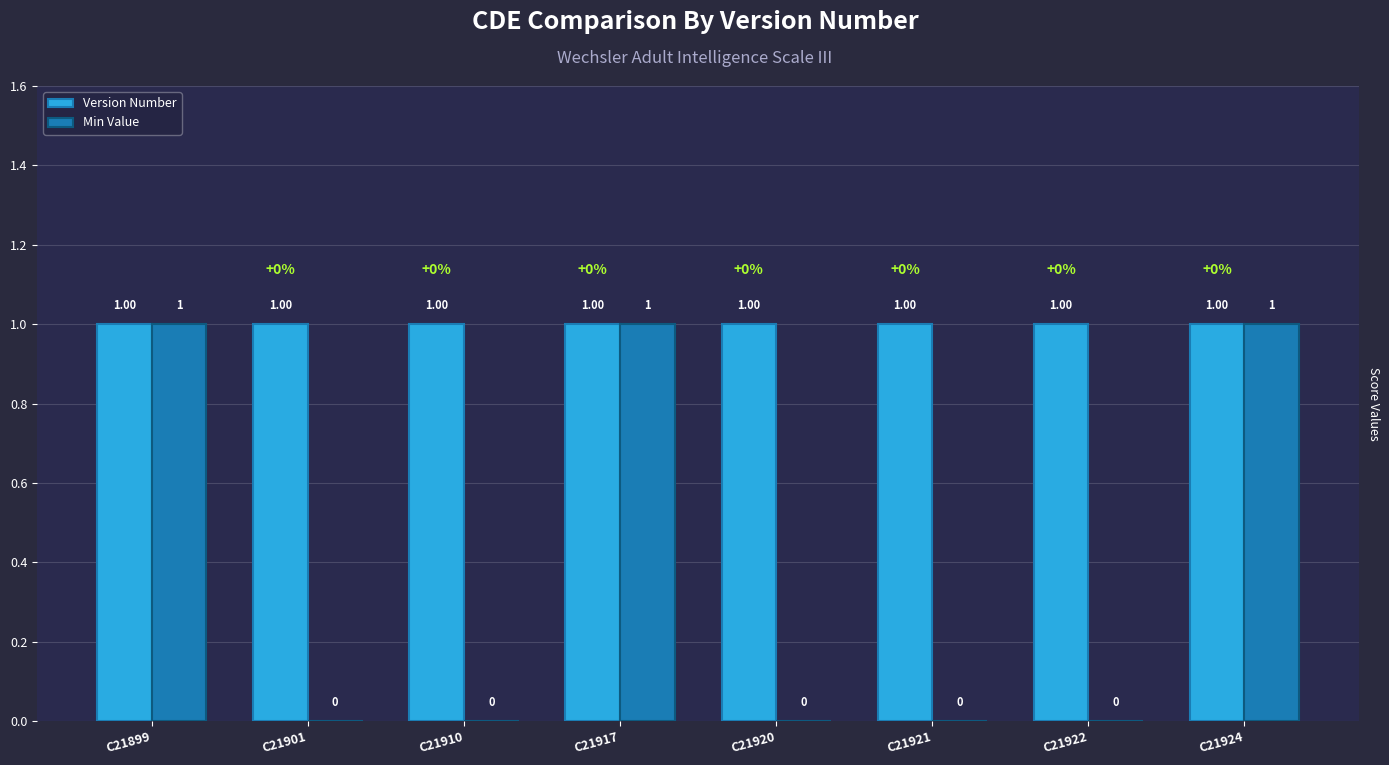

What is the sum of all Version Number values?

8